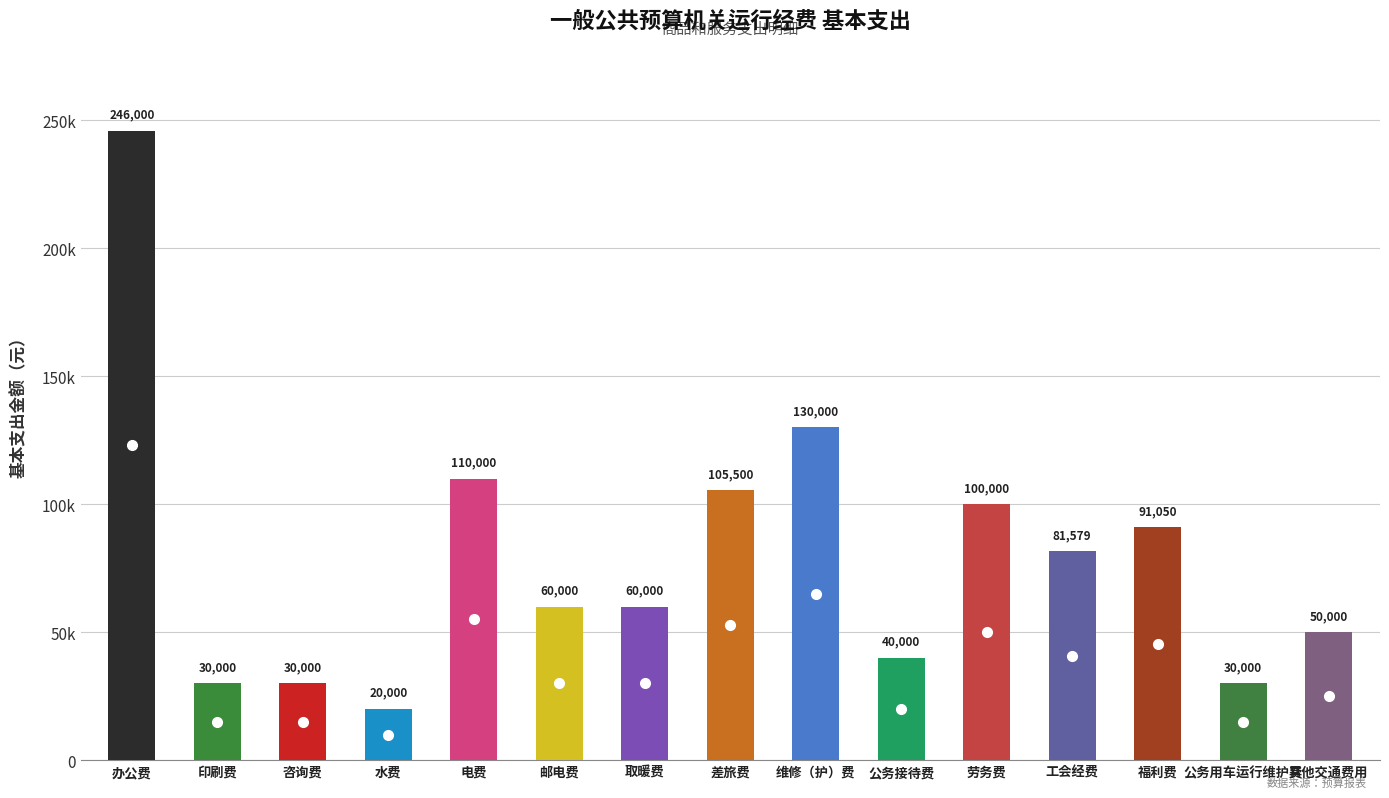

Reading left to right, list all the values displayed in this chart.

246000	30000	30000	20000	110000	60000	60000	105500	130000	40000	100000	81579	91050	30000	50000